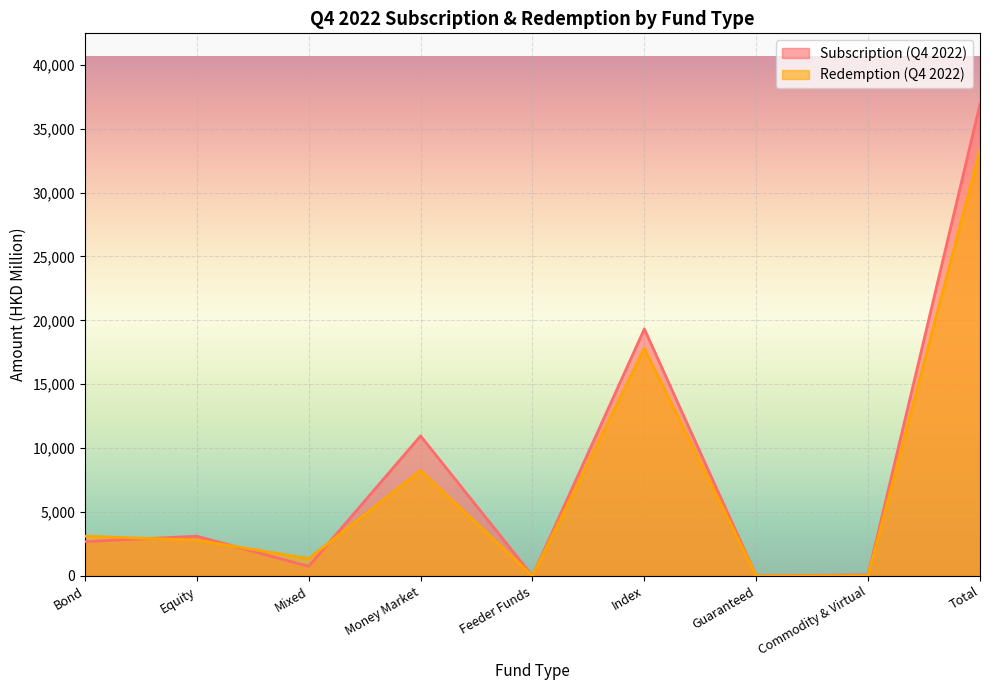

At Commodity & Virtual, list the series in order from largest to smallest.

Subscription (Q4 2022), Redemption (Q4 2022)